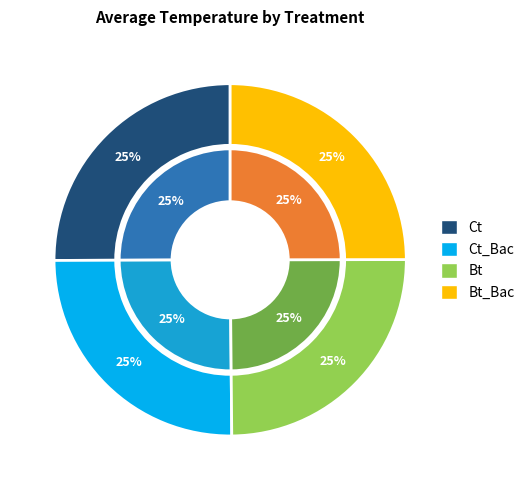

Does any single category account for the majority?

No